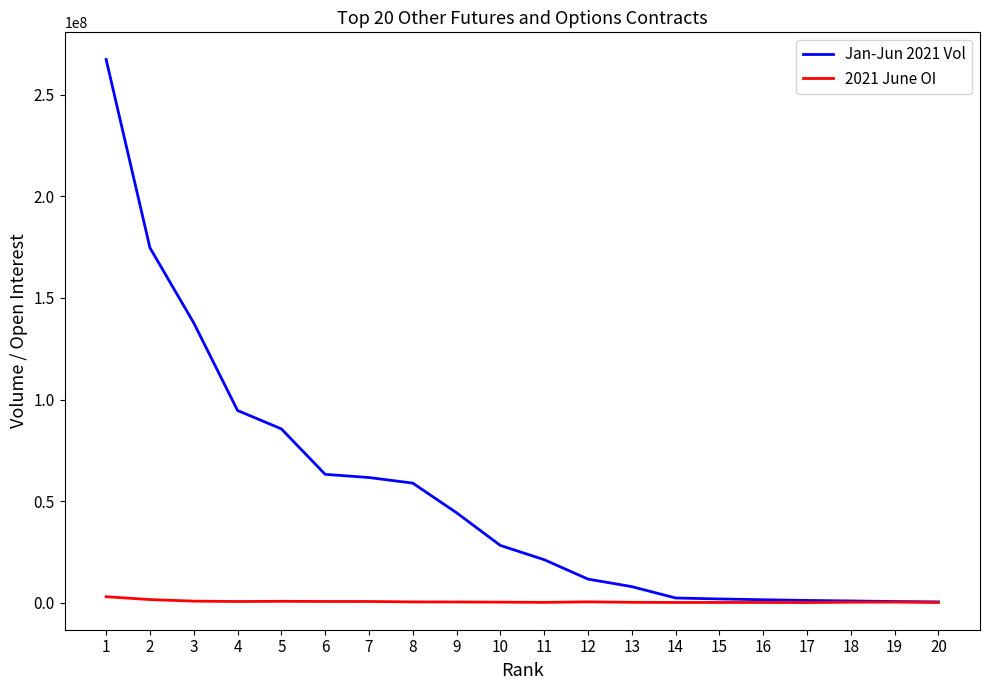

The value of Jan-Jun 2021 Vol at 3 is 233691889. True or false?

False